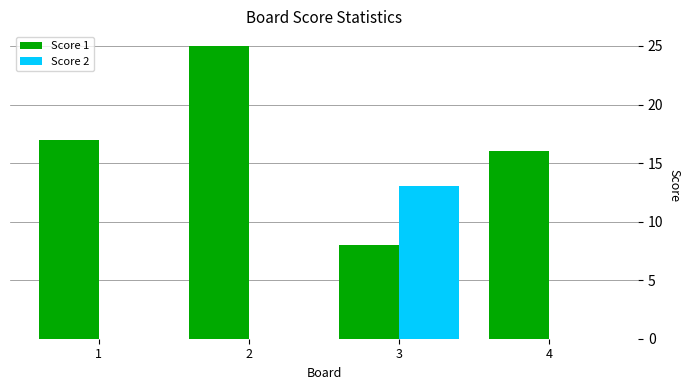

Which series has the largest total across all categories?

Score 1